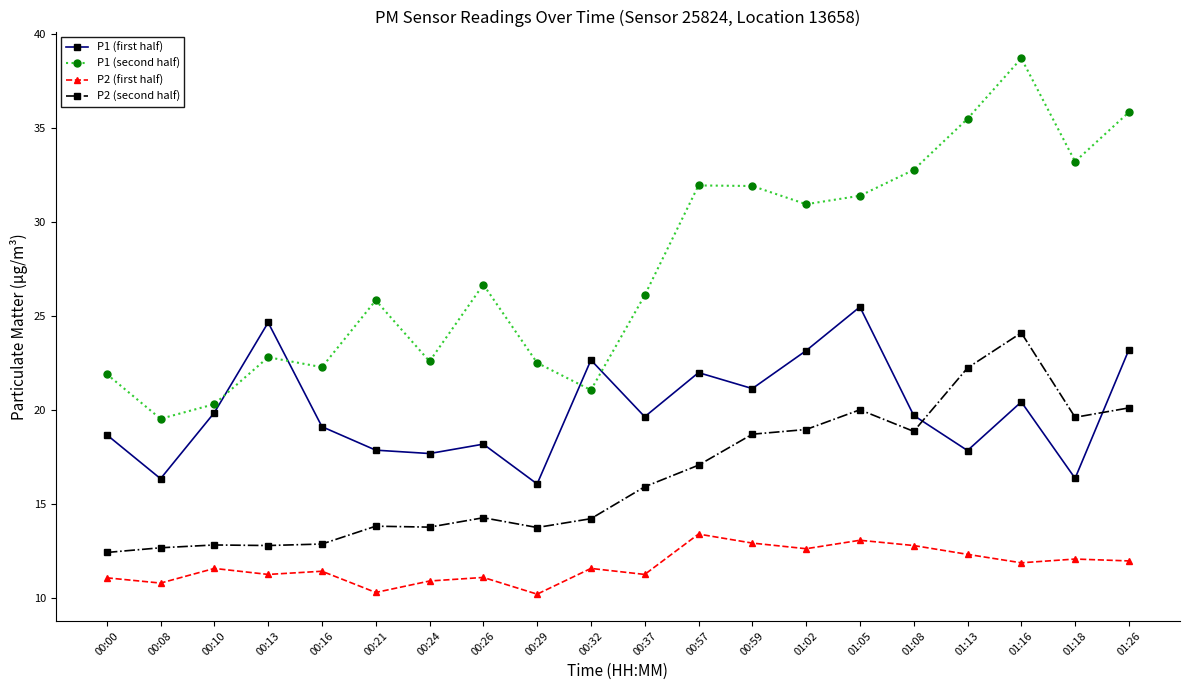

Which series has the widest spread of values?

P1 (second half)